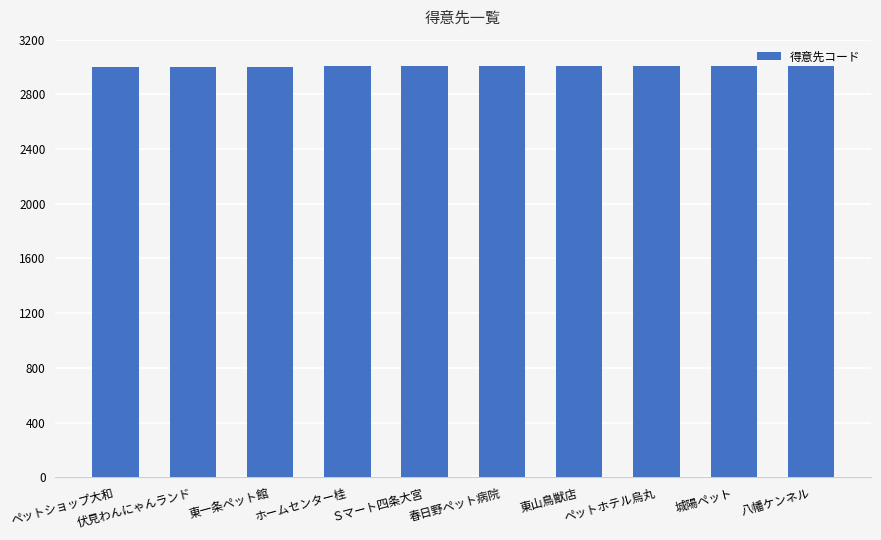

What is the average value?

3006